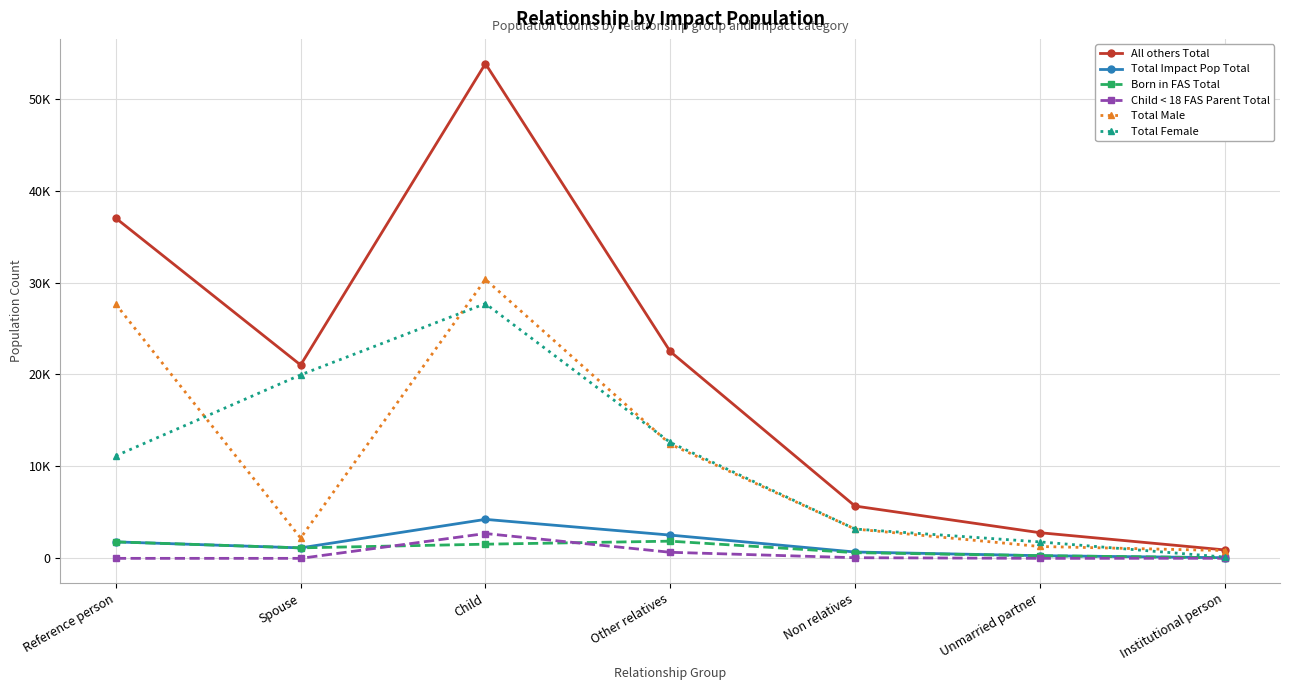

Does the chart have visible grid lines?

Yes